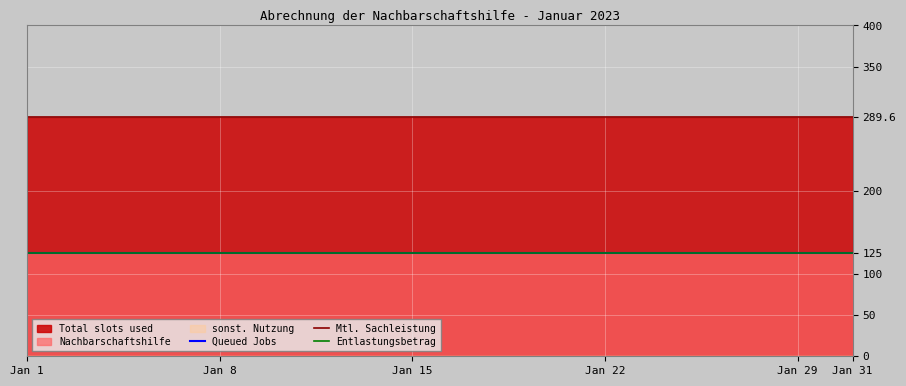

What is the difference between the highest and lowest values at 2023-01-01?

289.6